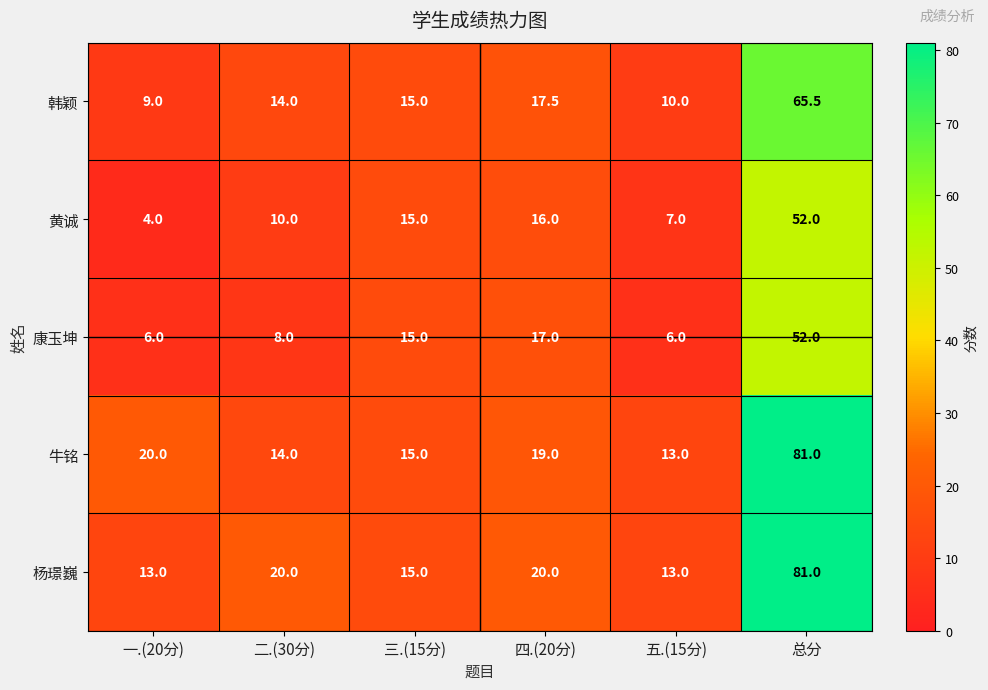

What is the average value of the 韩颖 series?

21.8